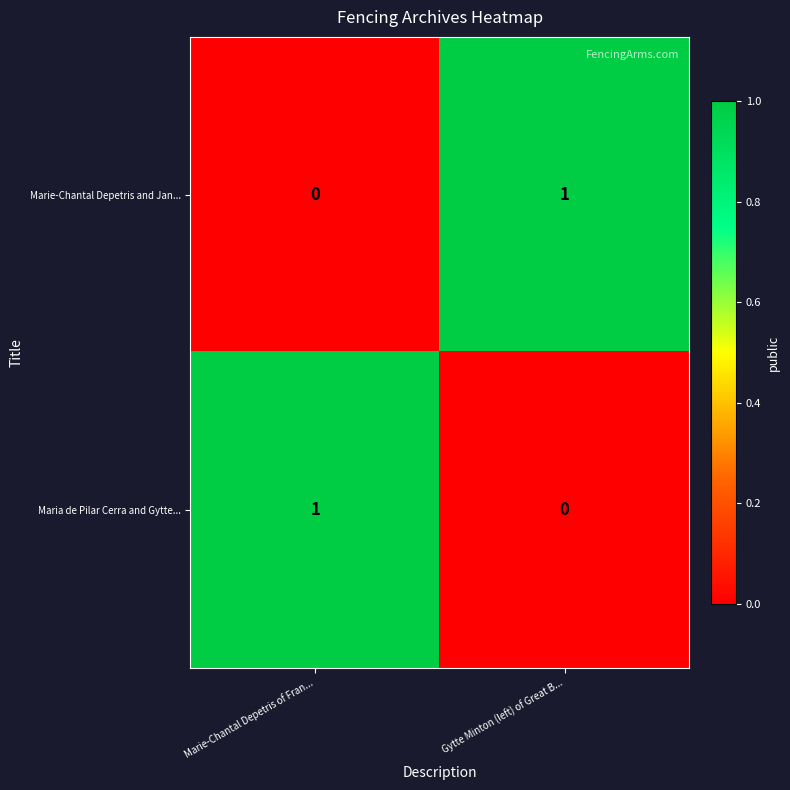

Is it true that Maria de Pilar Cerra and Gytte... equals 1 at Marie-Chantal Depetris of Fran...?

True